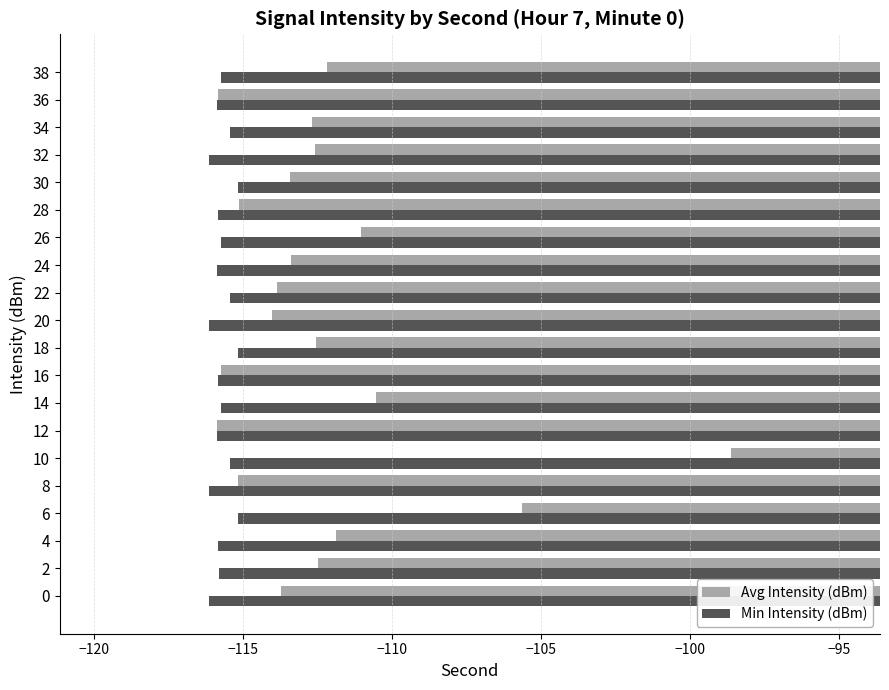

What is the sum of the Avg Intensity (dBm) values at 24 and 6?

-219.0